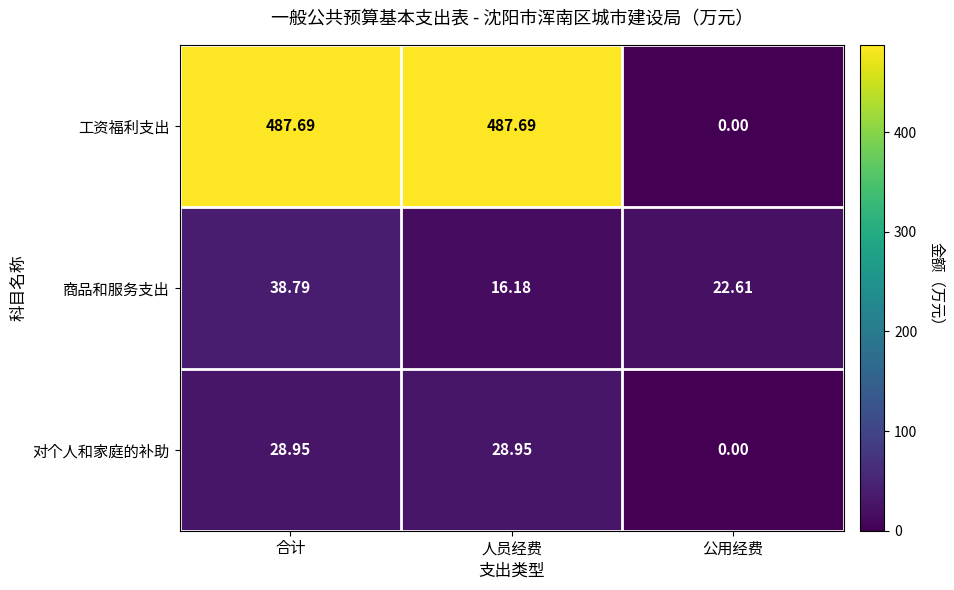

Which label corresponds to the smallest value in the chart?

公用经费